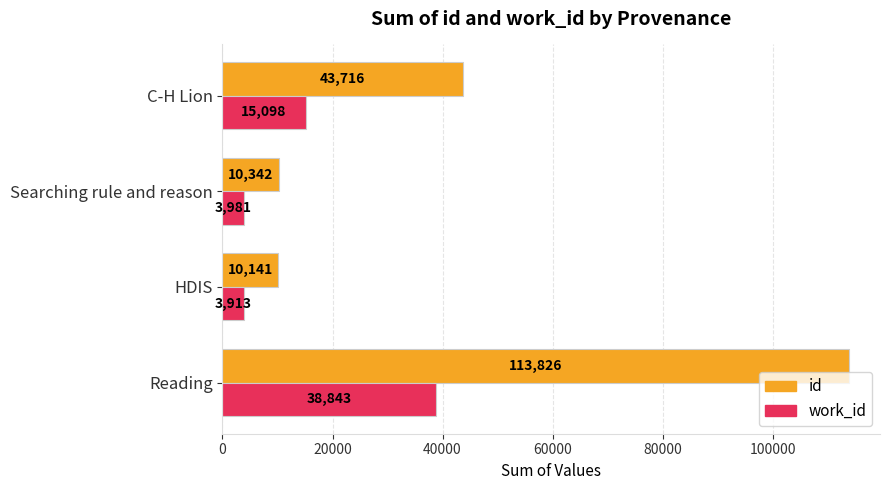

List the series in order of their overall mean, lowest first.

work_id, id